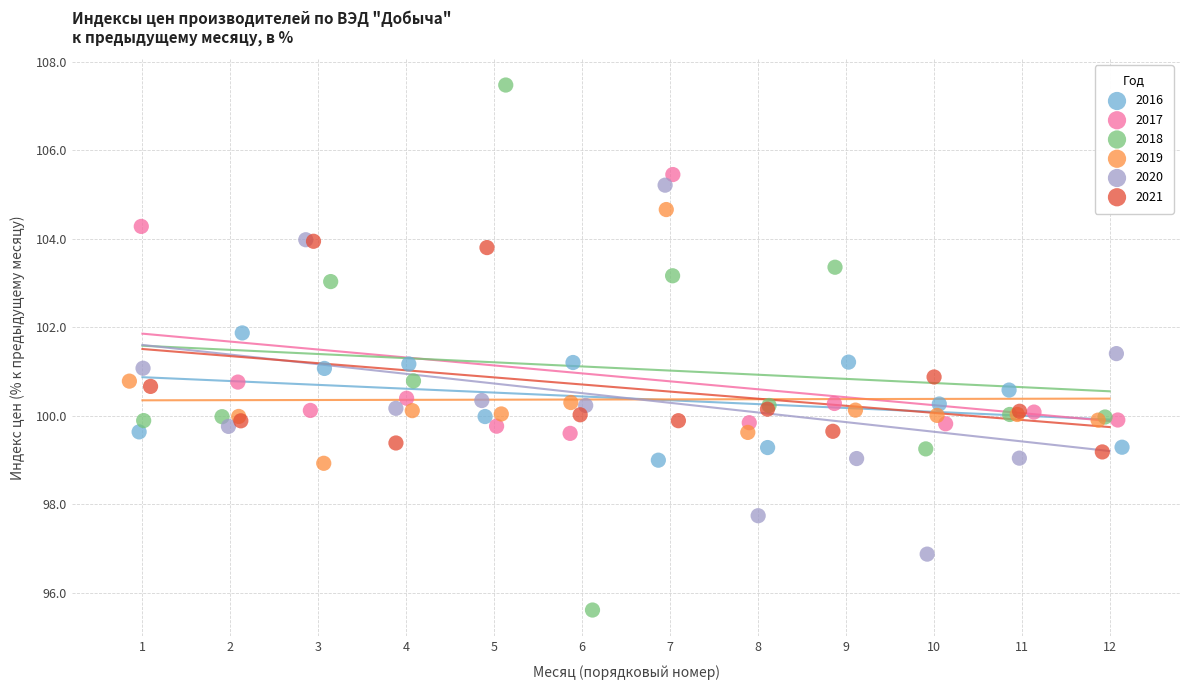

Which series reaches the maximum Y coordinate?

2018